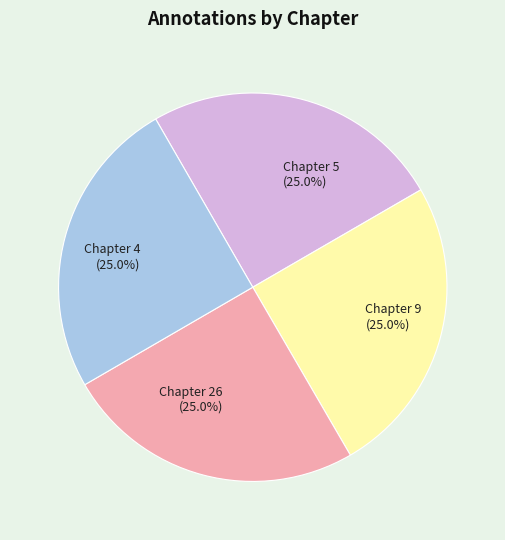

Is there a majority slice in this chart?

No